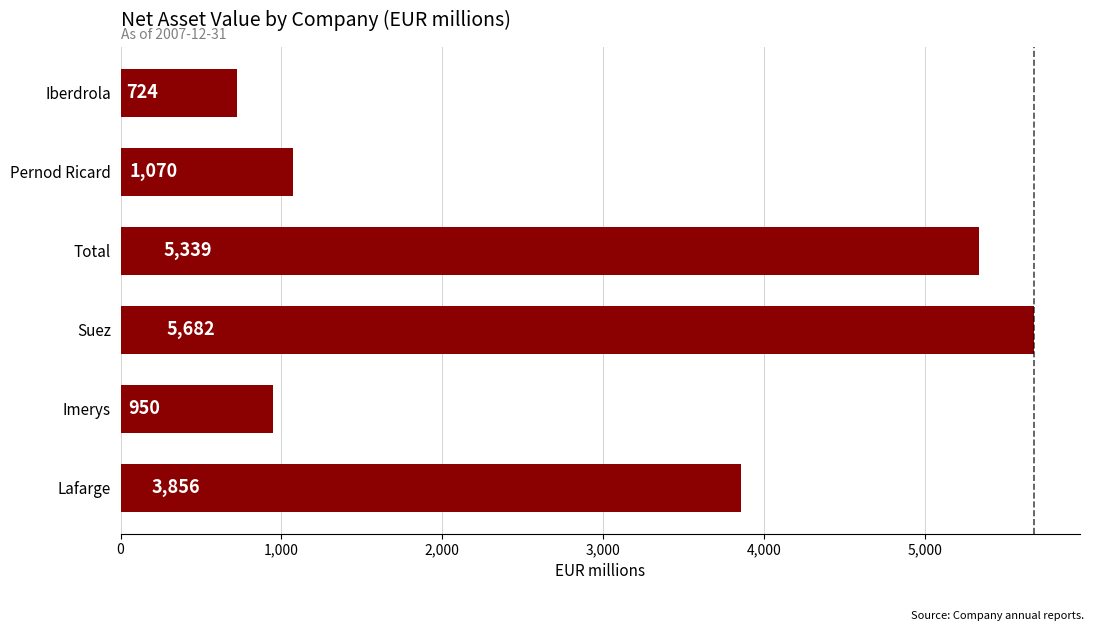

What is the difference between the second highest and second lowest values?

4389